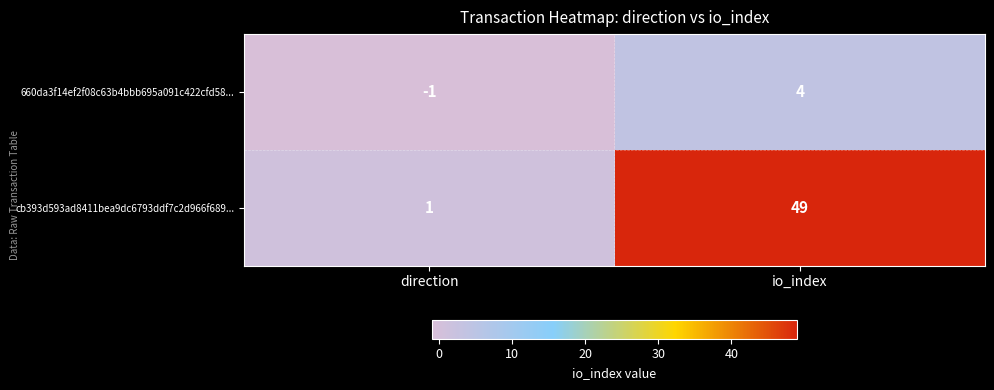

What is the sum of all 660da3f14ef2f08c63b4bbb695a091c422cfd58... values?

3